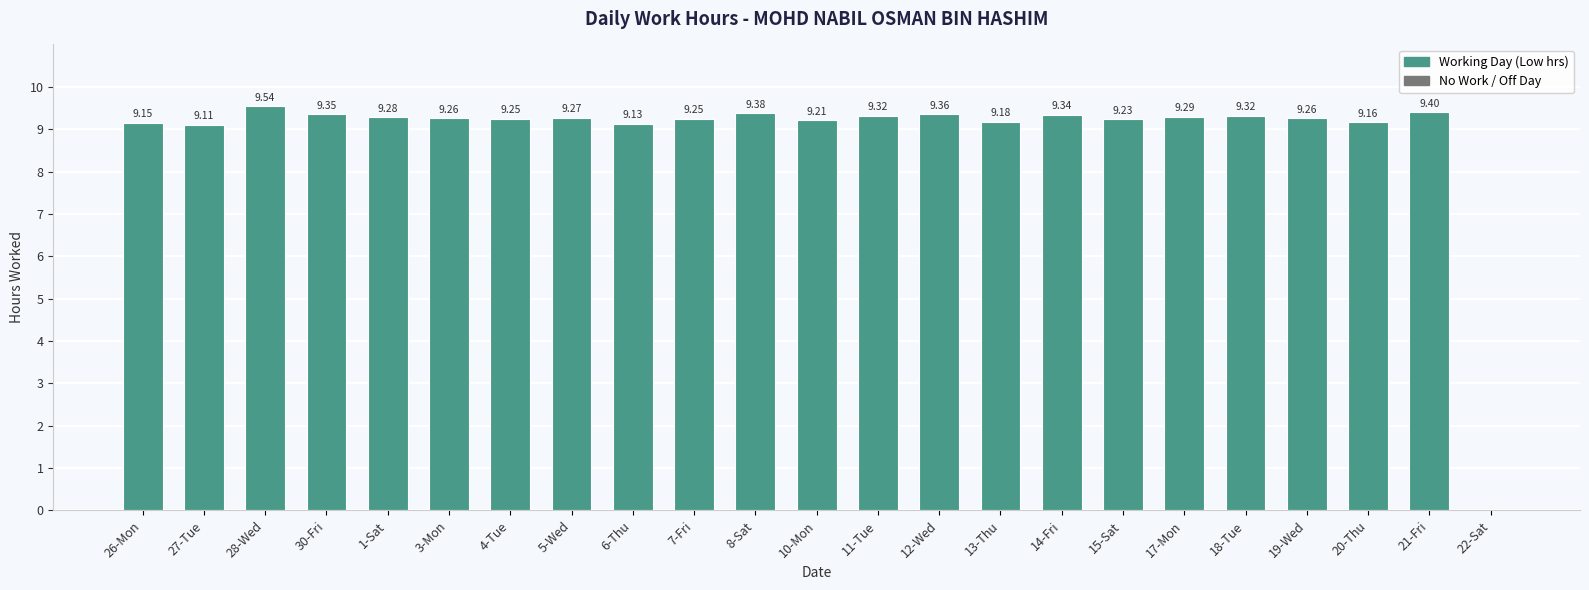

What is the sum of all values?

204.0